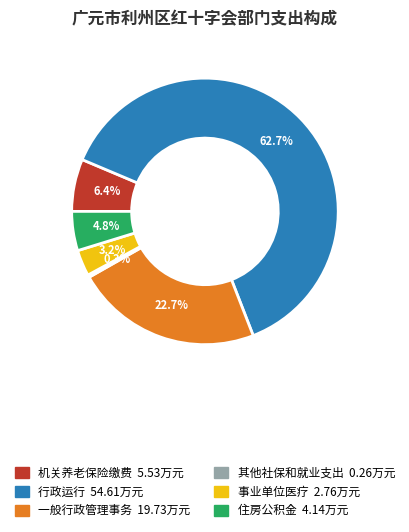

Is there any slice that represents more than half of the pie?

Yes